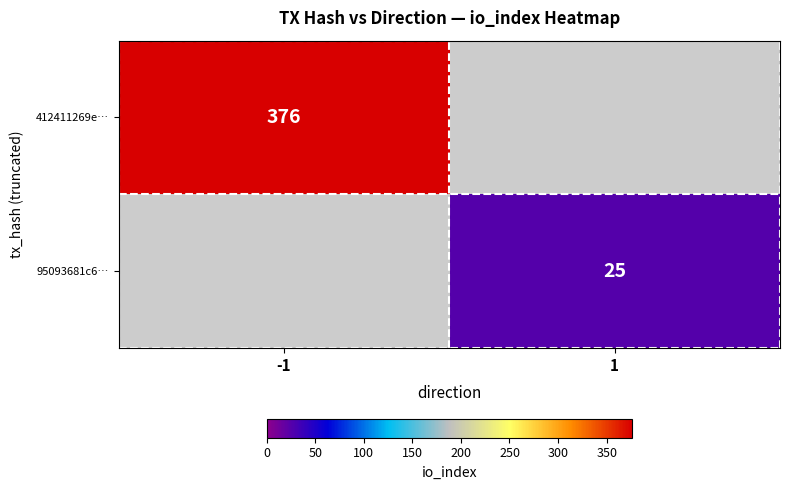

Is it true that 95093681c6… equals 25 at 1?

True